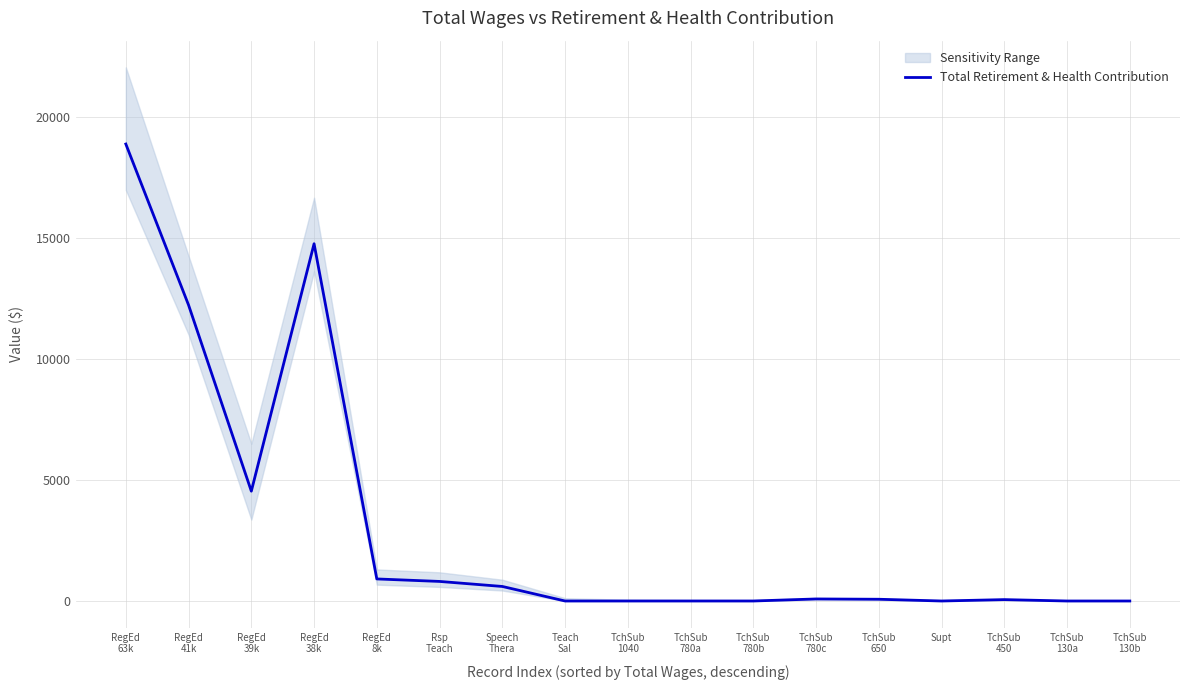

How many interior local peaks (higher than both neighbors) does the data have?

3